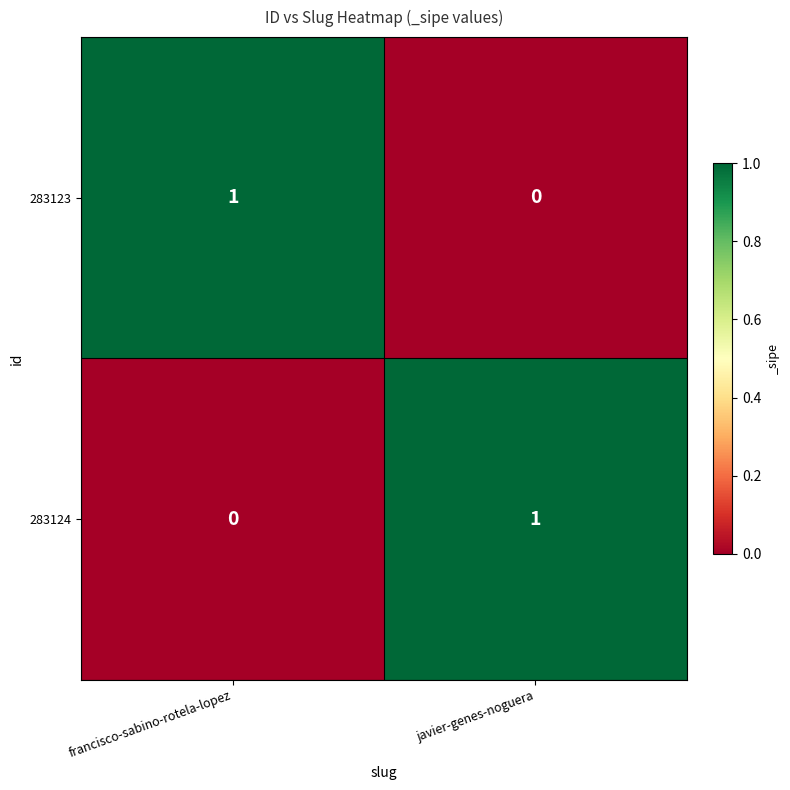

The value of 283123 at javier-genes-noguera is 1. True or false?

False